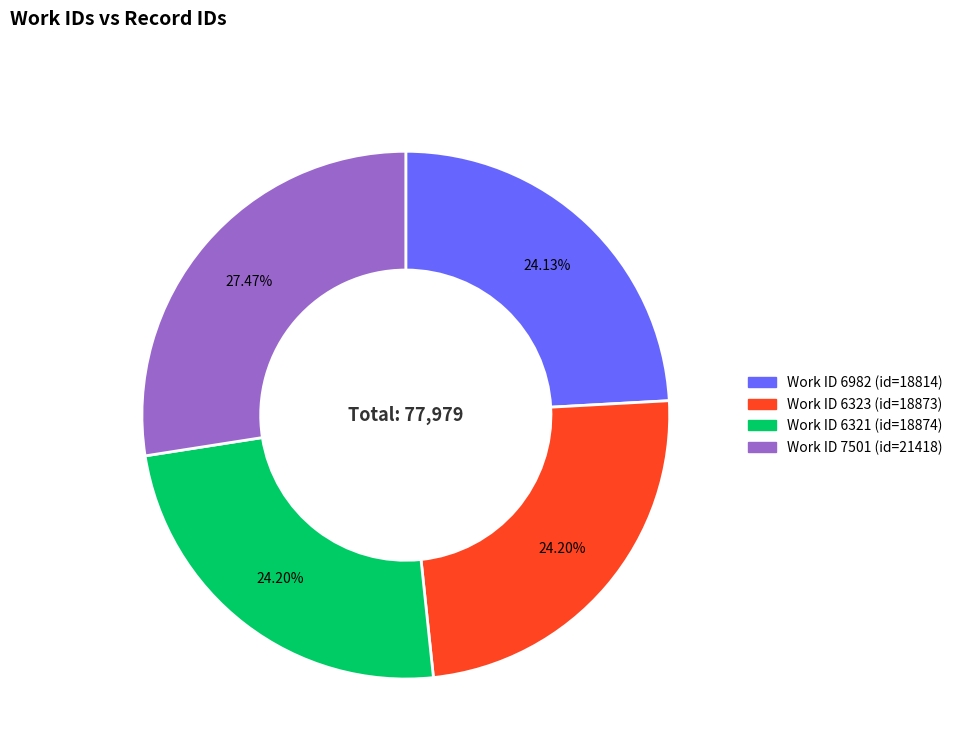

Does any single category account for the majority?

No